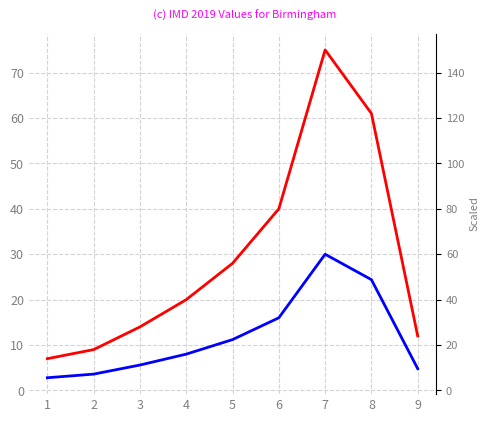

Rank the categories by IMD 2019 Values for Birmingham value from highest to lowest.

7, 8, 6, 5, 4, 3, 9, 2, 1